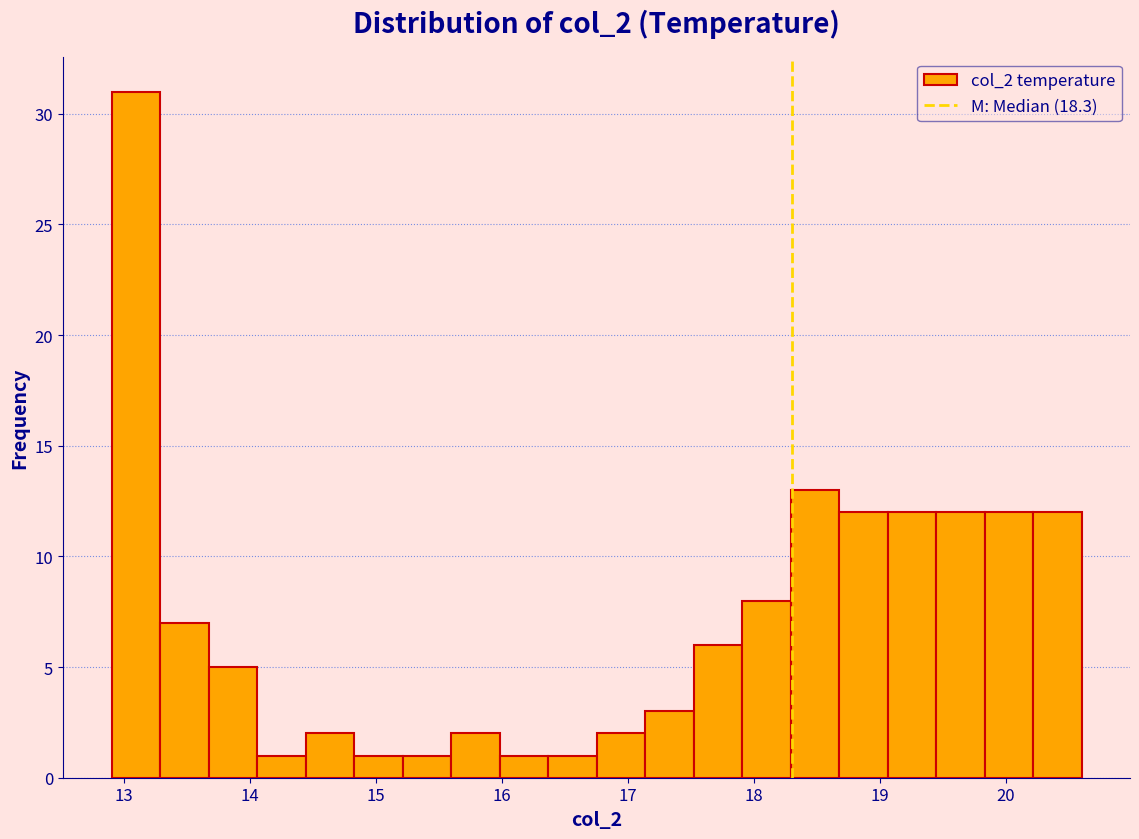

Read against the x-axis, roughly where is the centre of the tallest bar?

13.1